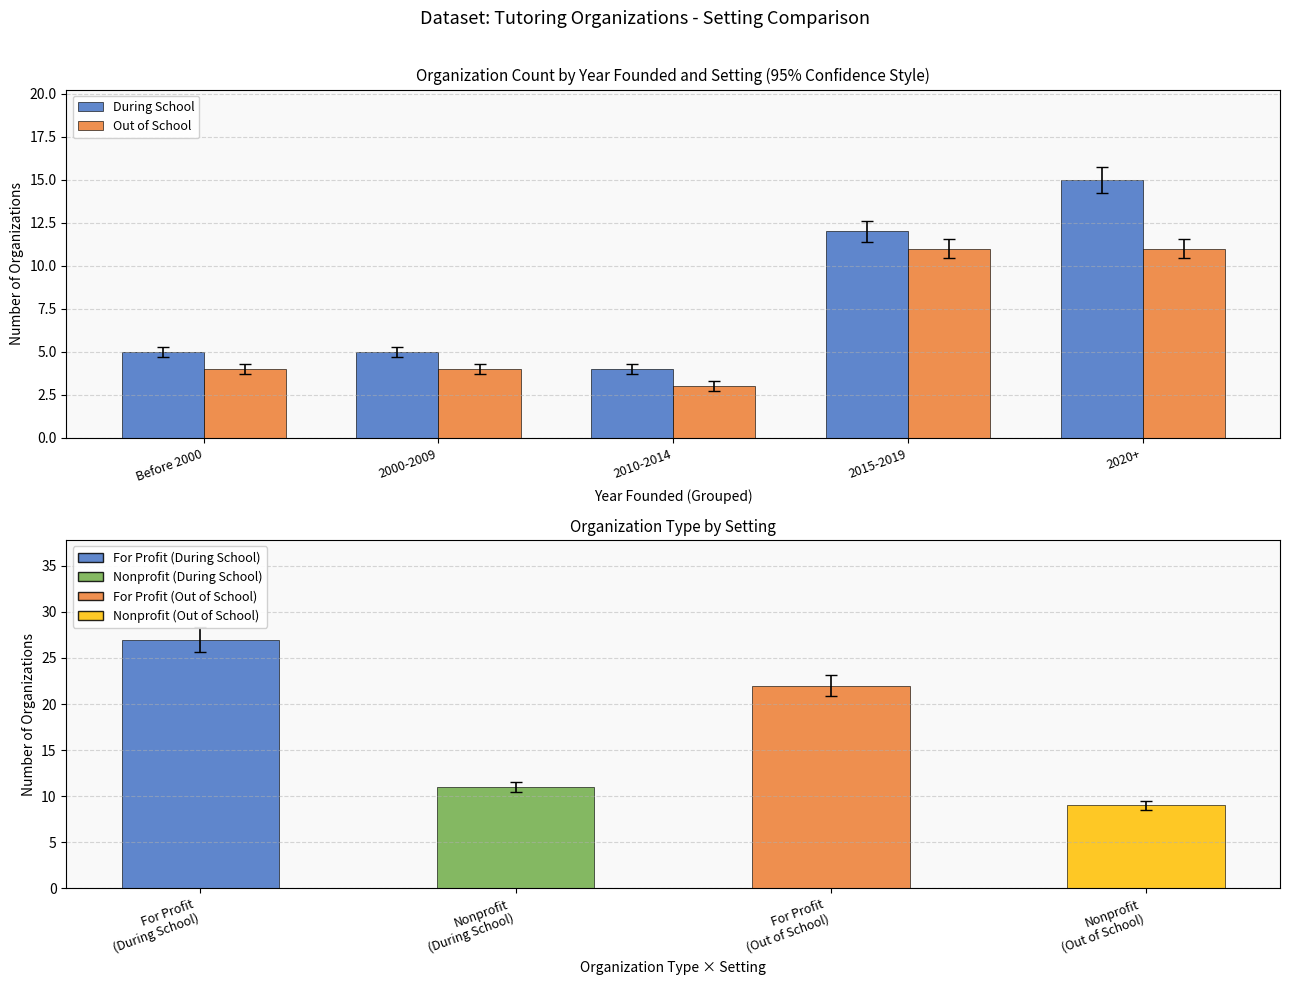

What is the average value of the During School series?

8